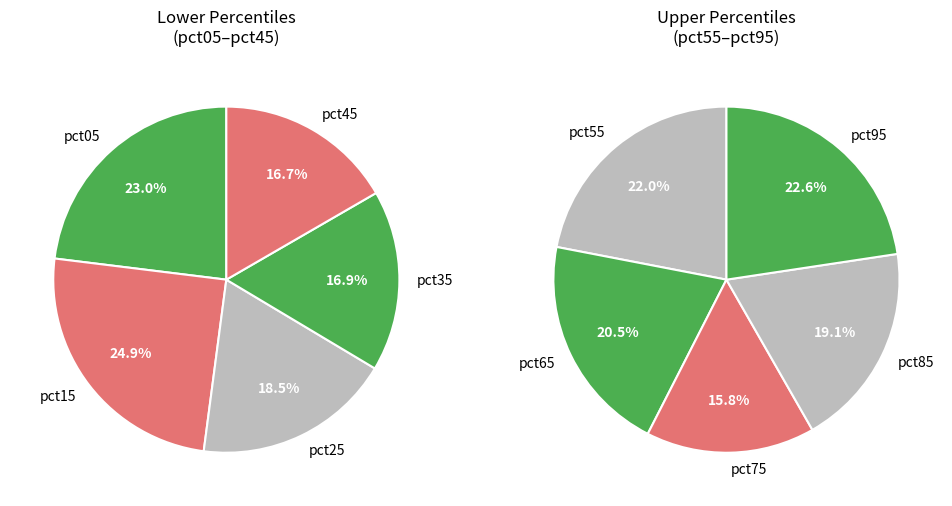

To the nearest percent, what is the difference between the largest and smallest slice percentages?

9%